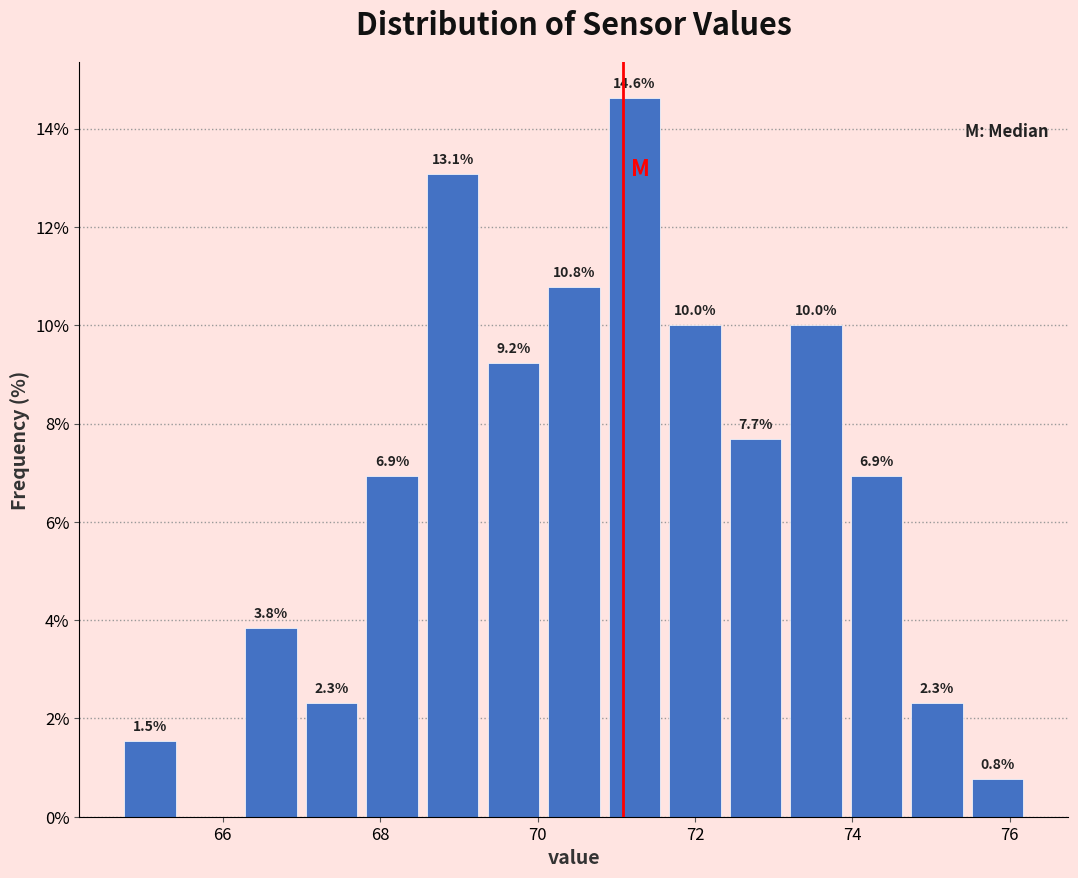

Around what value on the x-axis is the tallest bar? Give the approximate position of its centre, as read against the axis.

71.2